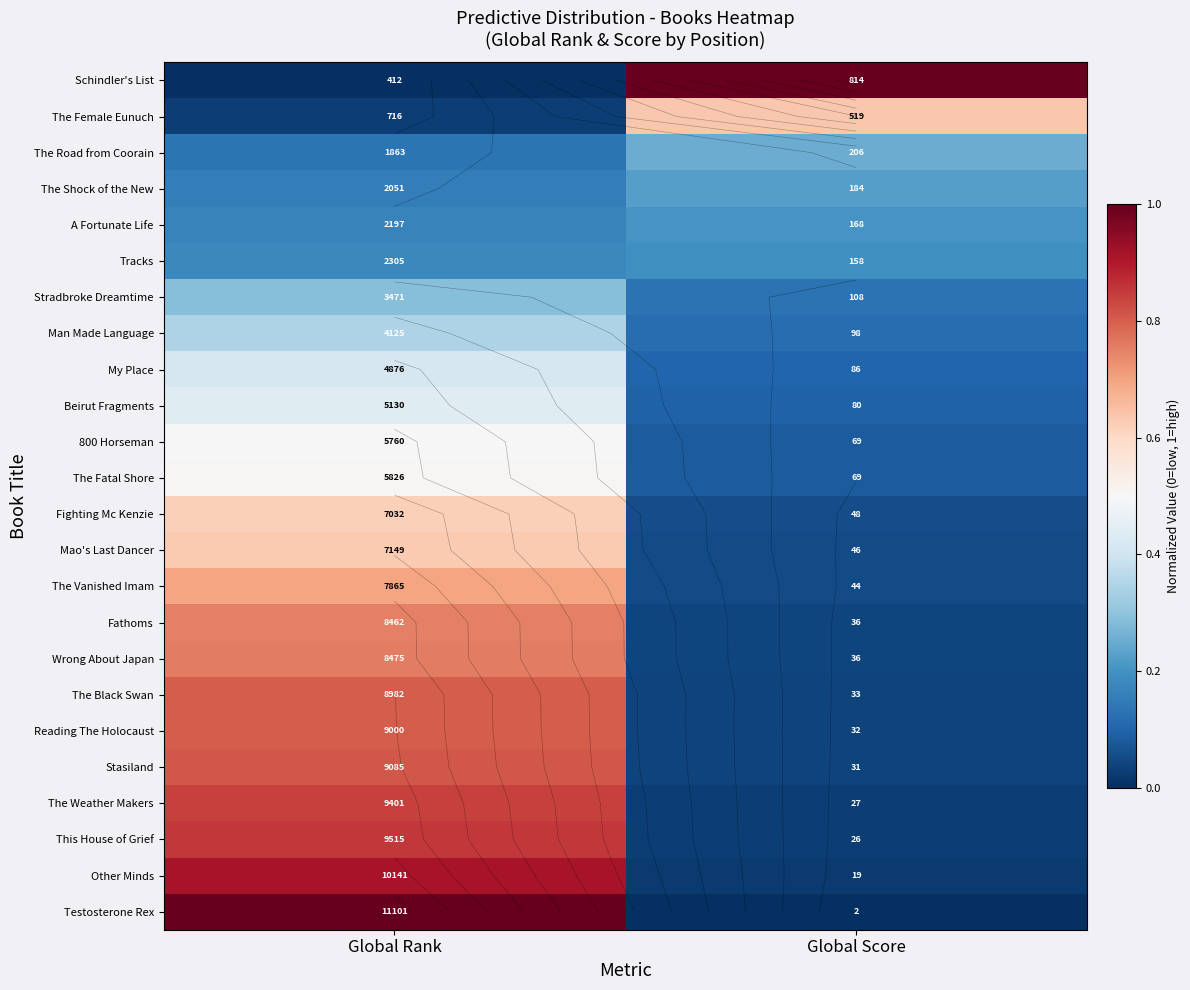

At which label is Other Minds closest to 0?

Global Score